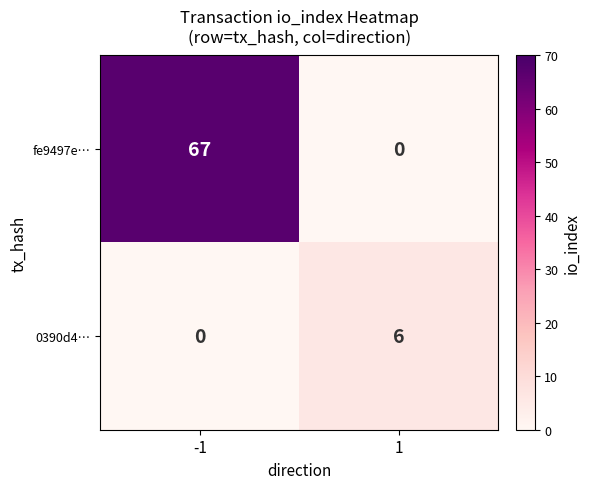

How many data points does each series have?

2